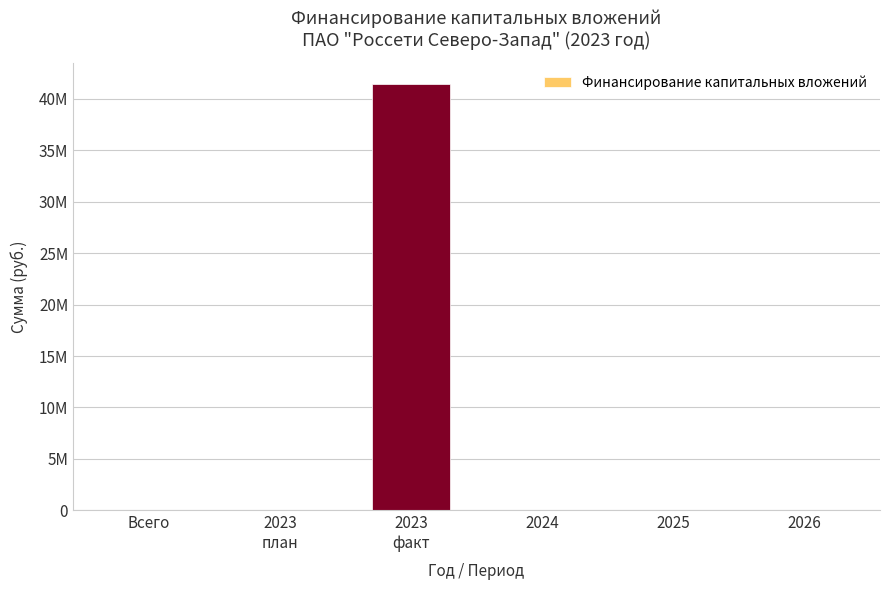

The chart shows a value of -25126502 at 2025. True or false?

False